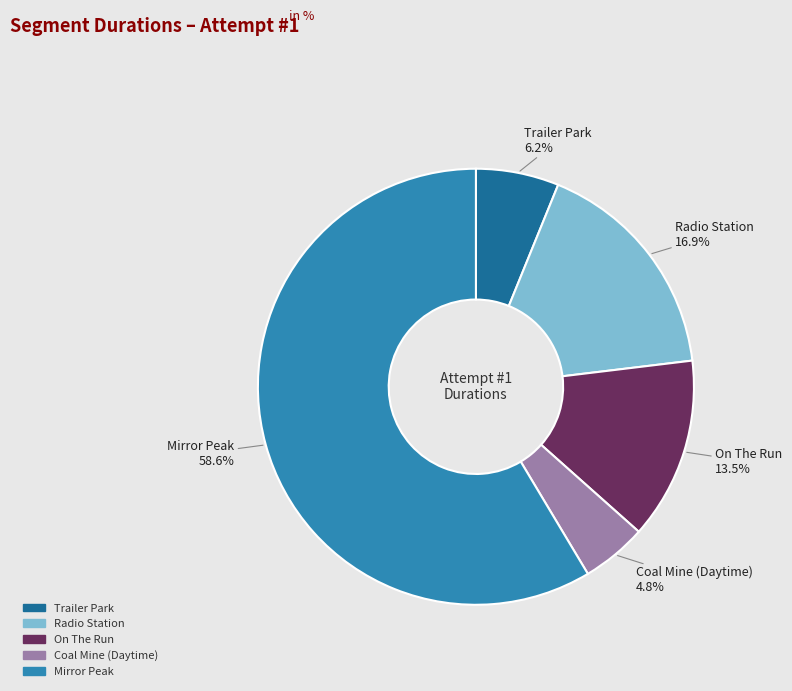

How many slices are in this pie chart?

5